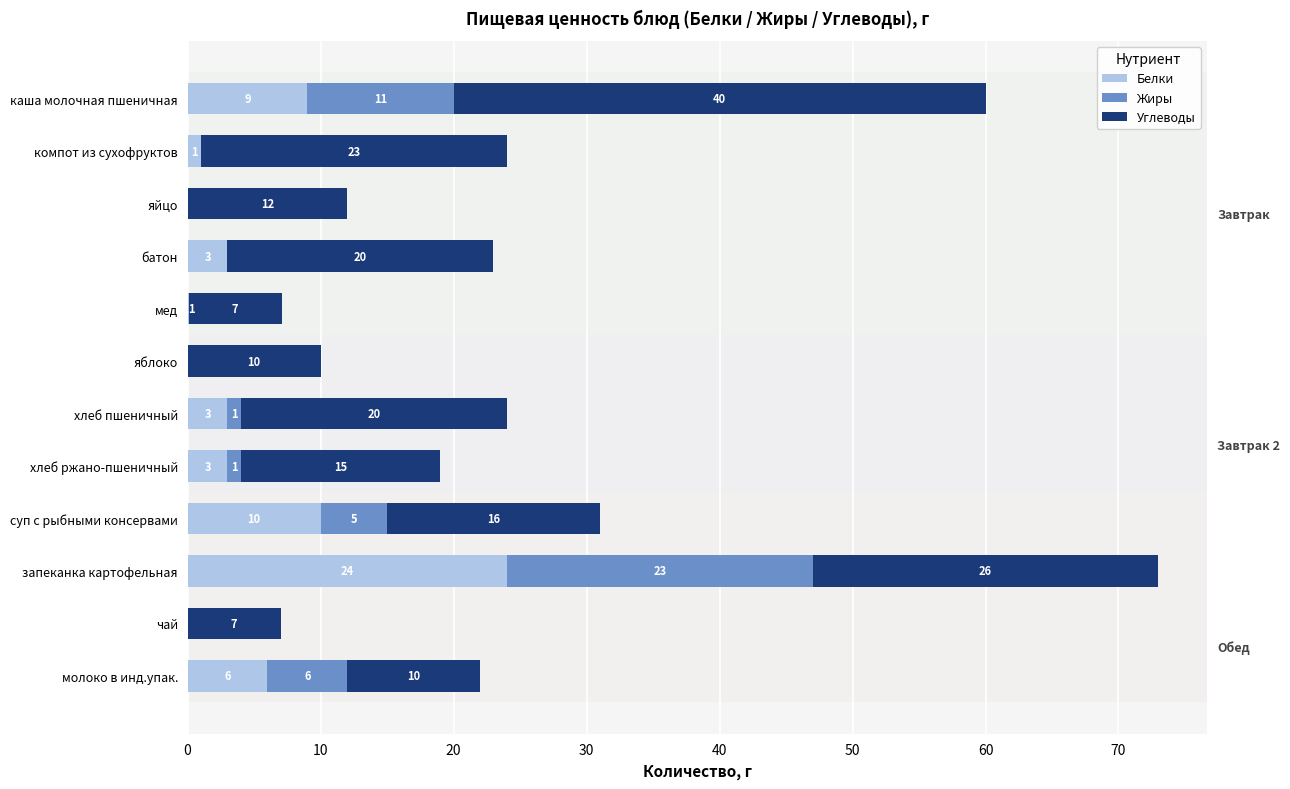

The value of Белки at компот из сухофруктов is 1.0. True or false?

True